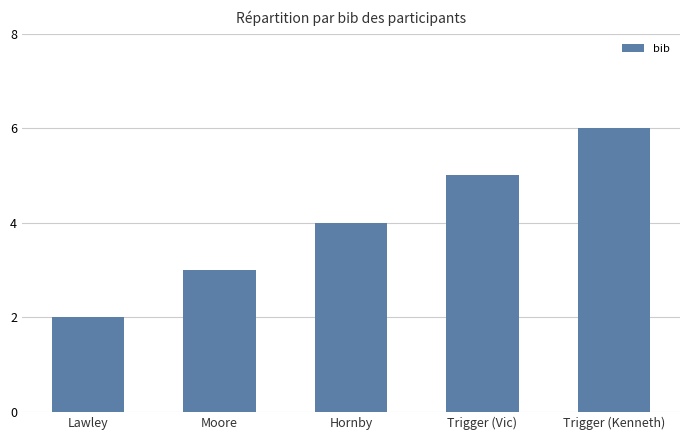

Reading left to right, what are all the values shown in this chart?

Lawley=2	Moore=3	Hornby=4	Trigger (Vic)=5	Trigger (Kenneth)=6